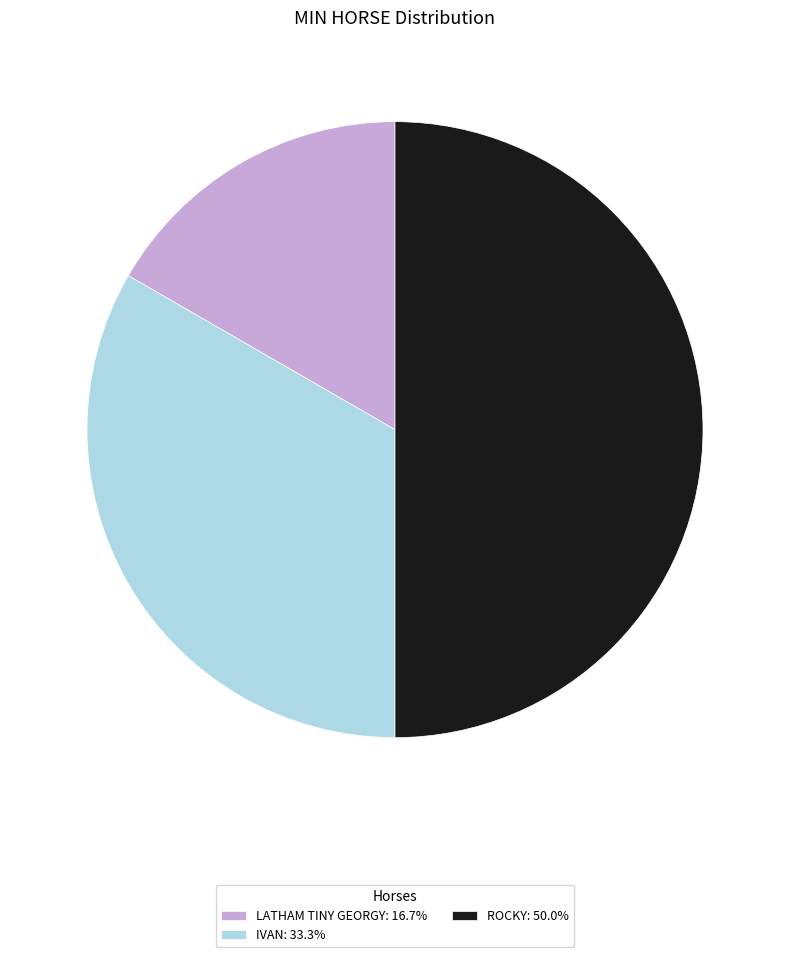

What is the ratio of the value at LATHAM TINY GEORGY: 16.7% to the value at ROCKY: 50.0%?

0.3